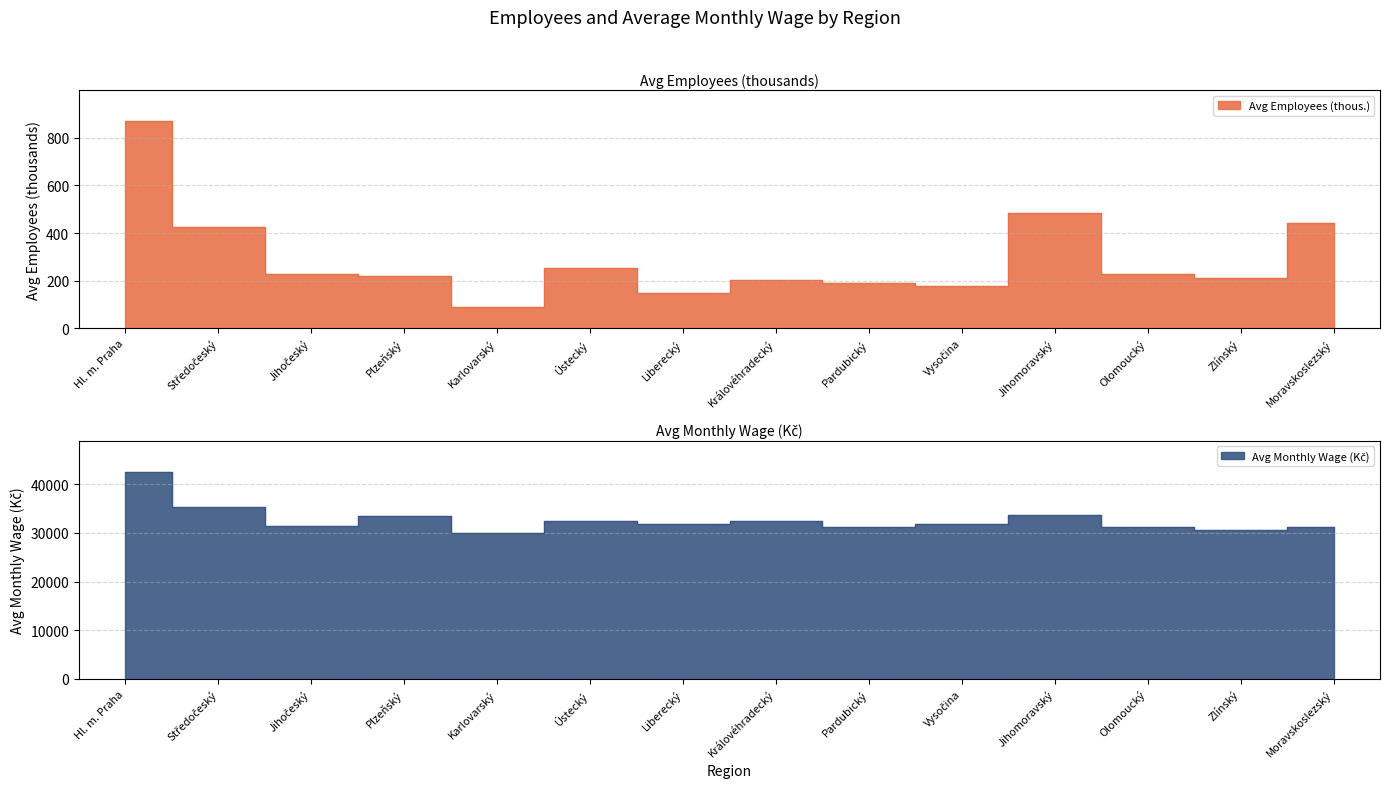

True or false: Avg Employees (thous.) and Avg Monthly Wage (Kč) cross at least once.

False